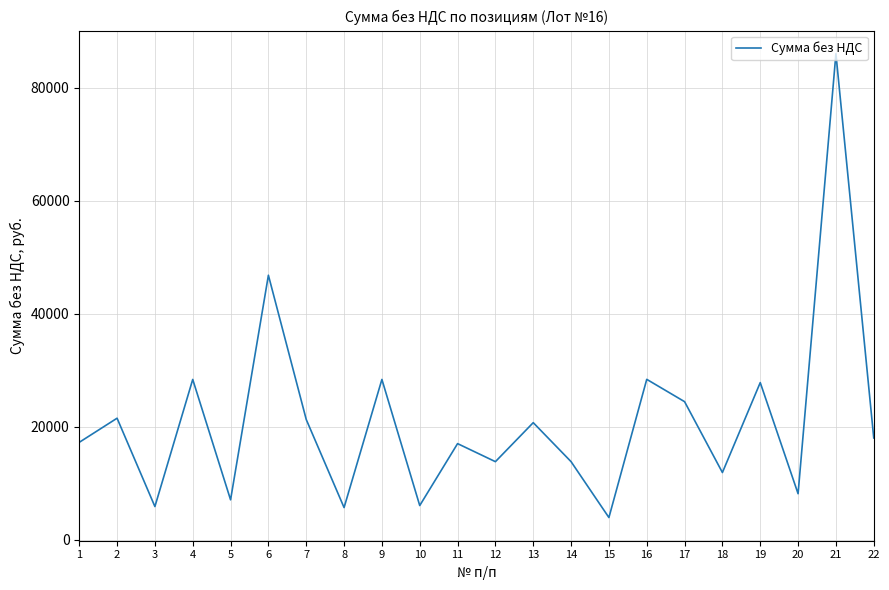

At which category does the data reach its first local valley?

3